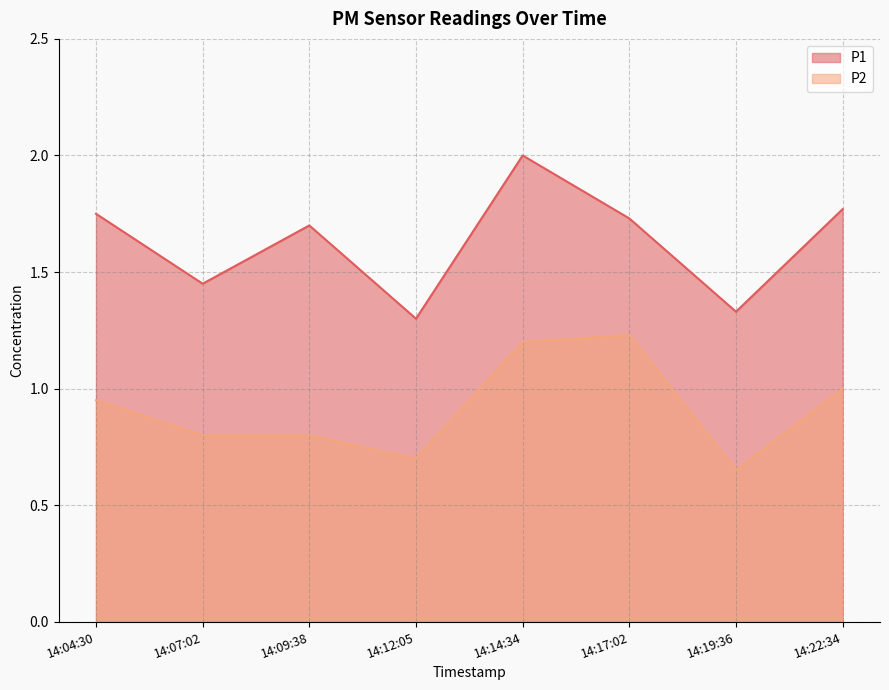

Rank the series by their average value, from highest to lowest.

P1, P2